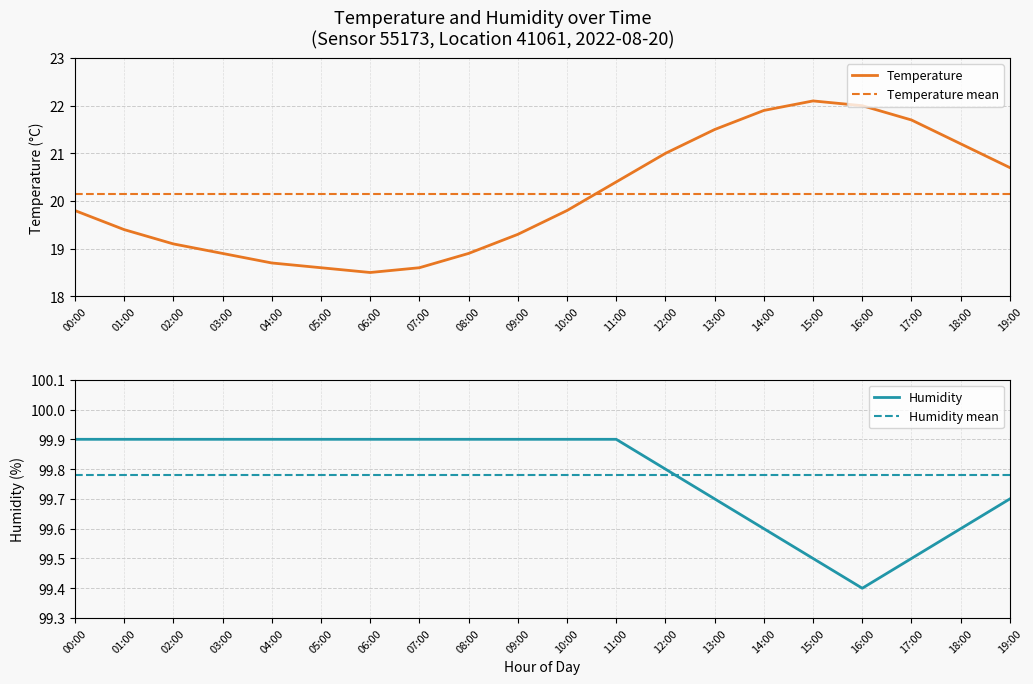

How many categories are shown in the chart?

20